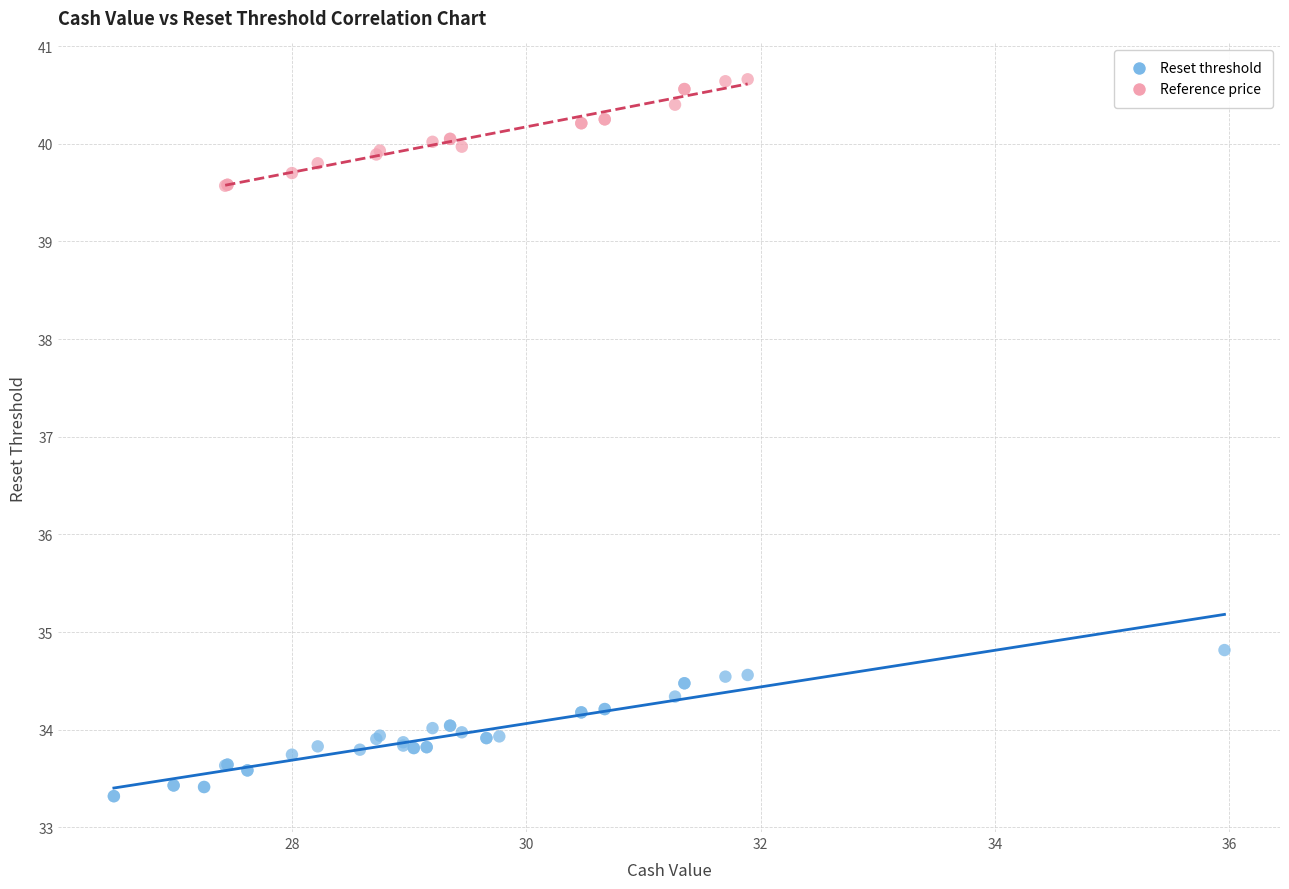

Which series contains the highest Y value?

Reference price